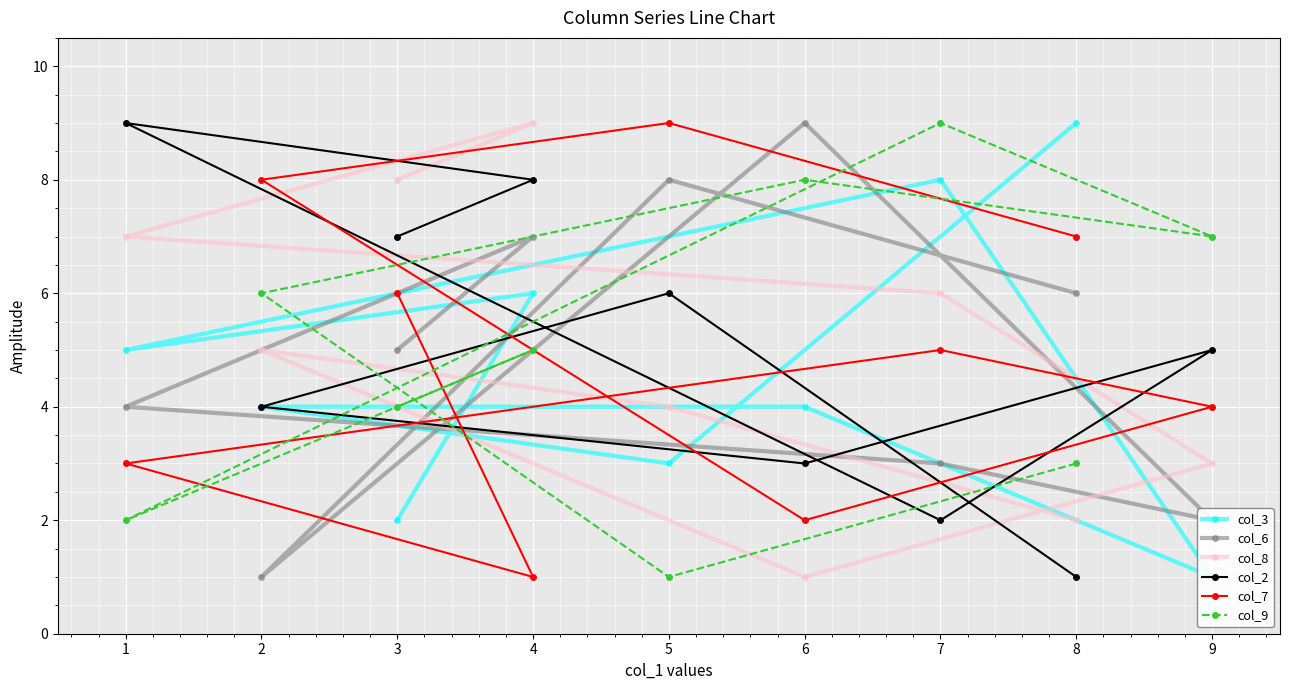

Is it true that col_8 equals 3 at 8?

False